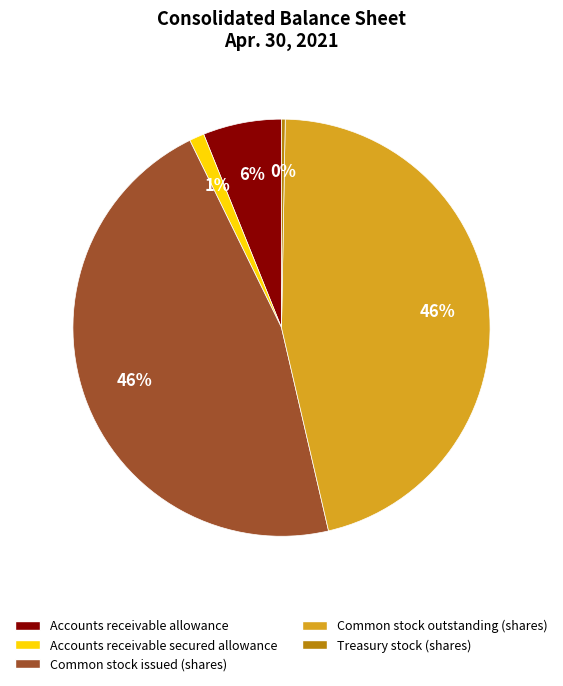

What is the ratio of the value at Accounts receivable secured allowance to the value at Treasury stock (shares)?

4.0